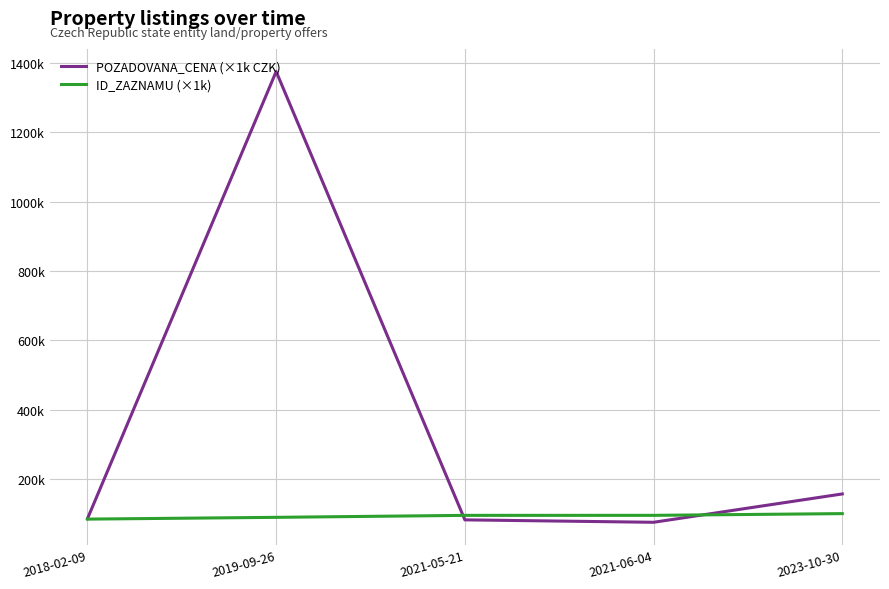

What is the smallest value displayed?

75.0